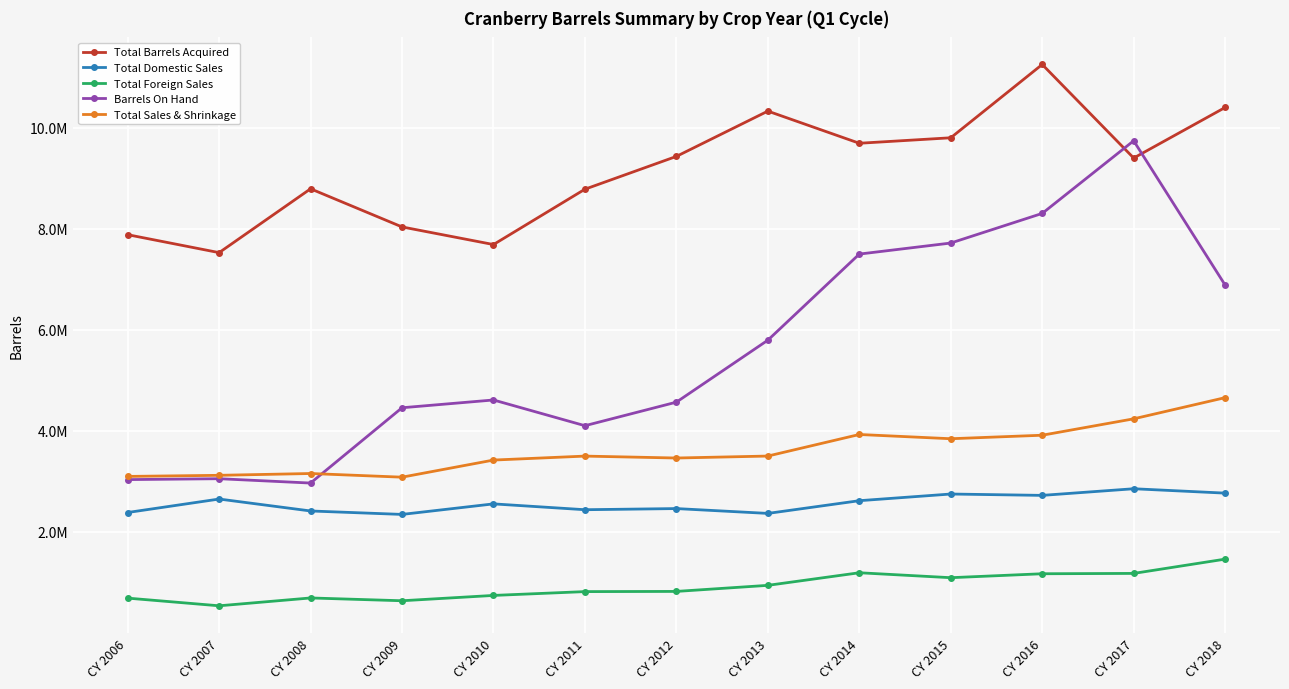

What are all the series names shown in the legend?

Total Barrels Acquired, Total Domestic Sales, Total Foreign Sales, Barrels On Hand, Total Sales & Shrinkage